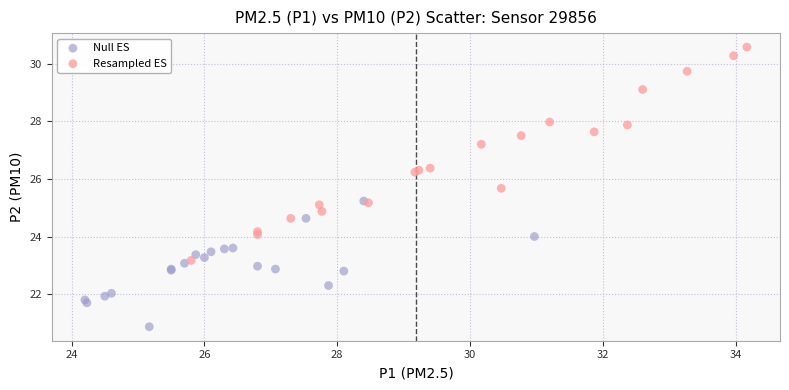

Which series has the widest spread of Y values?

Resampled ES